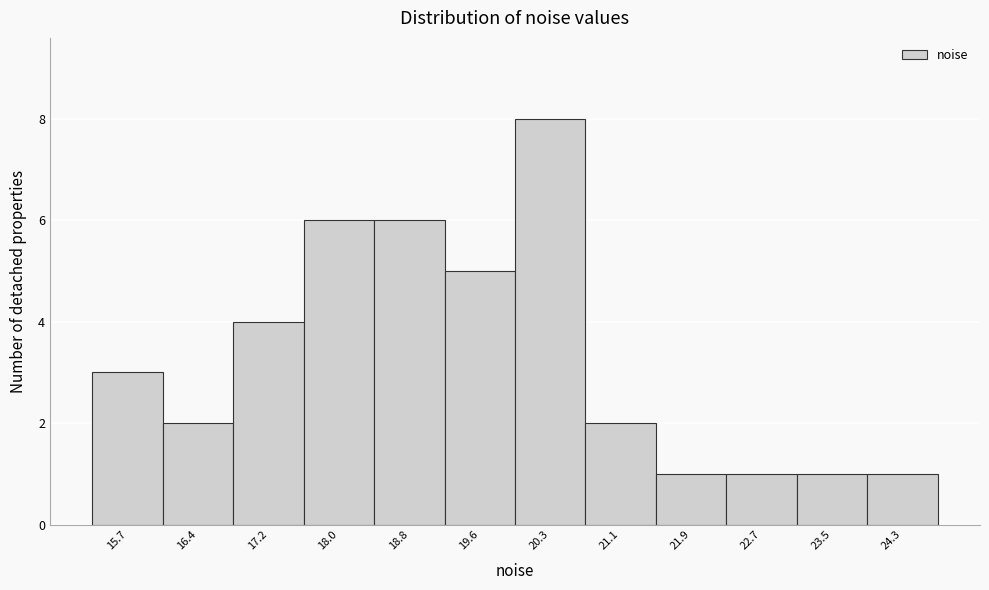

Reading right to left, transcribe all the data shown in this chart.

24.3=1	23.5=1	22.7=1	21.9=1	21.1=2	20.3=8	19.6=5	18.8=6	18.0=6	17.2=4	16.4=2	15.7=3